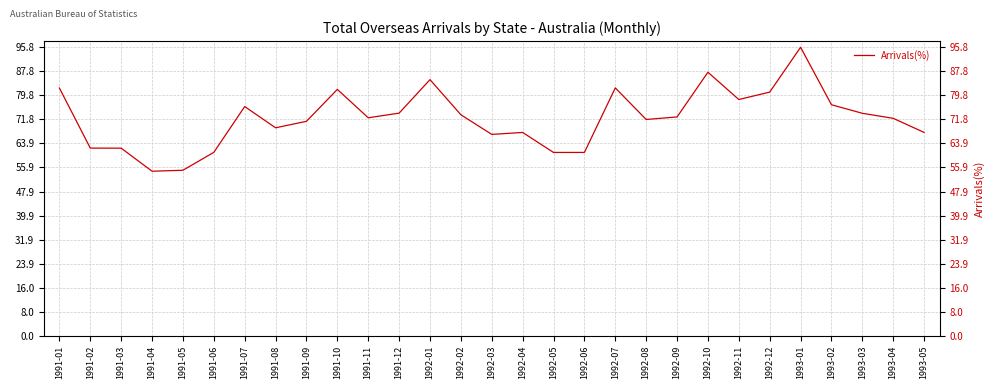

At which category does the chart reach its minimum across all series?

1991-04